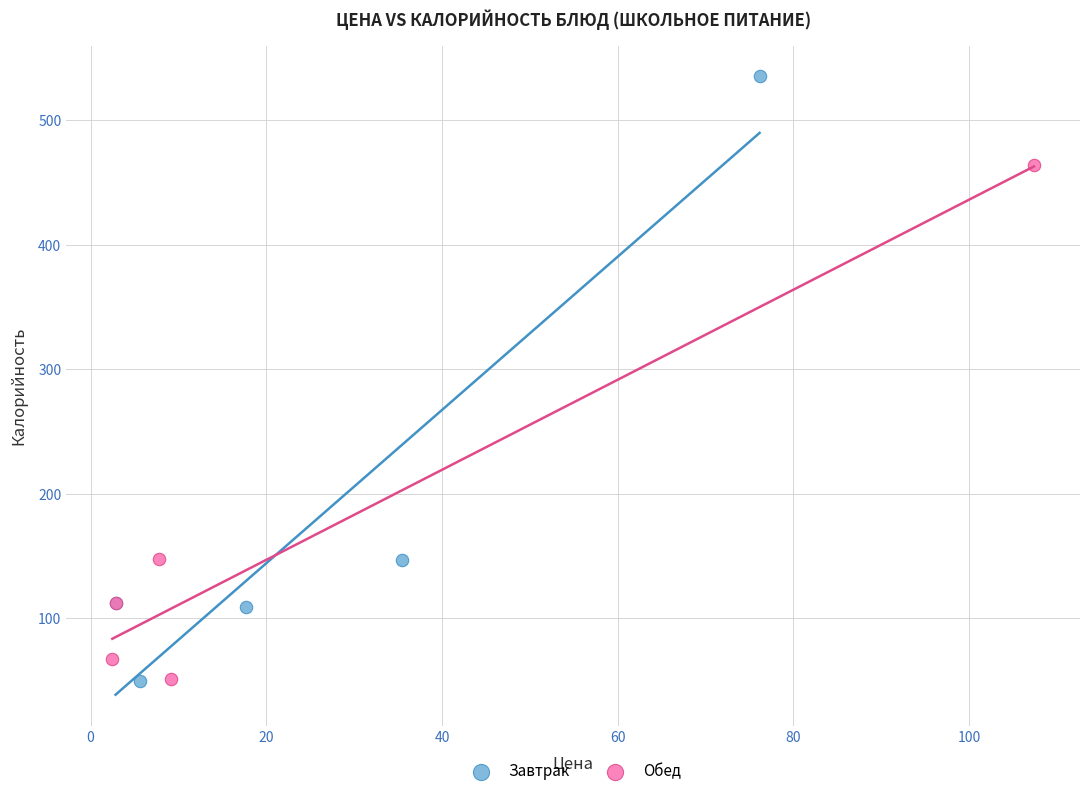

Which series has the widest spread of Y values?

Завтрак